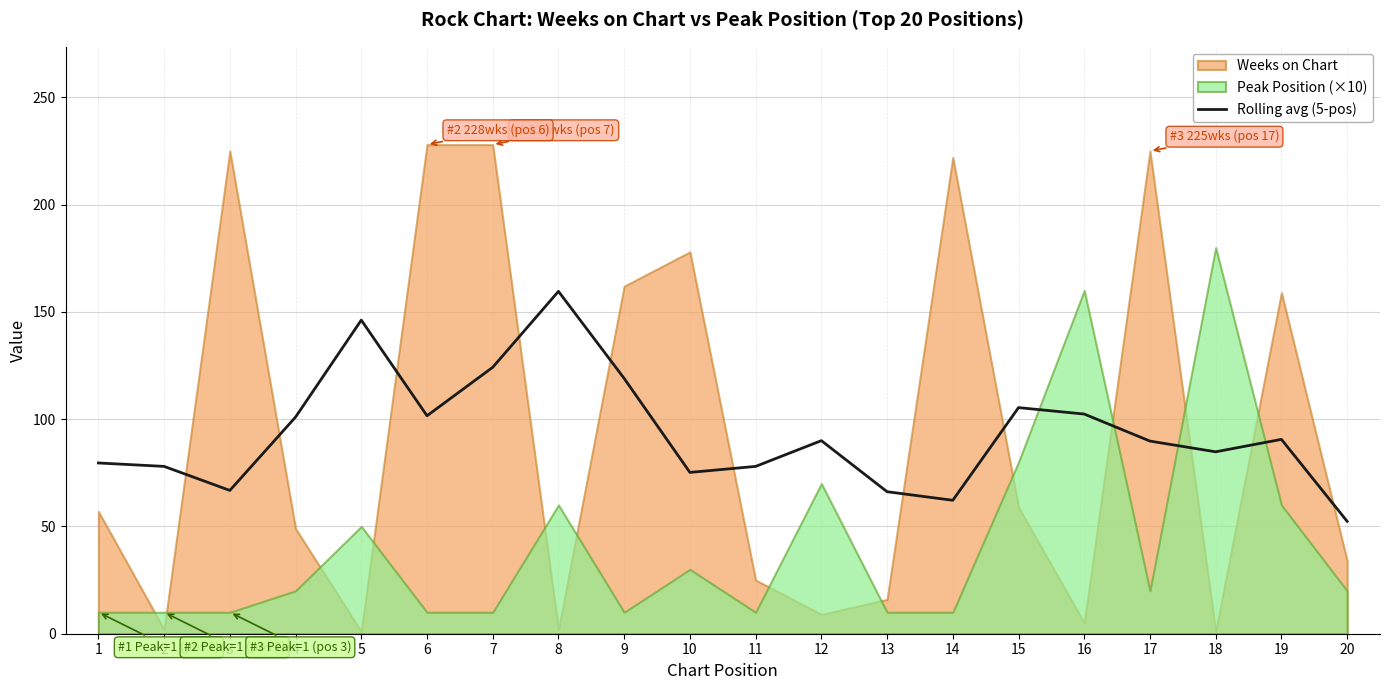

Reading right to left, transcribe all the data shown in this chart.

20=52.4	19=90.6	18=84.8	17=89.8	16=102.4	15=105.4	14=62.2	13=66.2	12=90.0	11=78.0	10=75.2	9=119.0	8=159.6	7=124.2	6=101.6	5=146.2	4=101.0	3=66.8	2=78.0	1=79.6